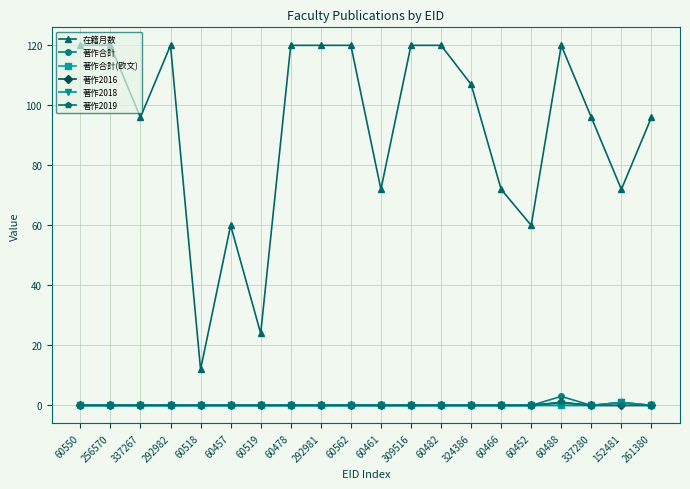

Is this an area chart (filled region under the line)?

No